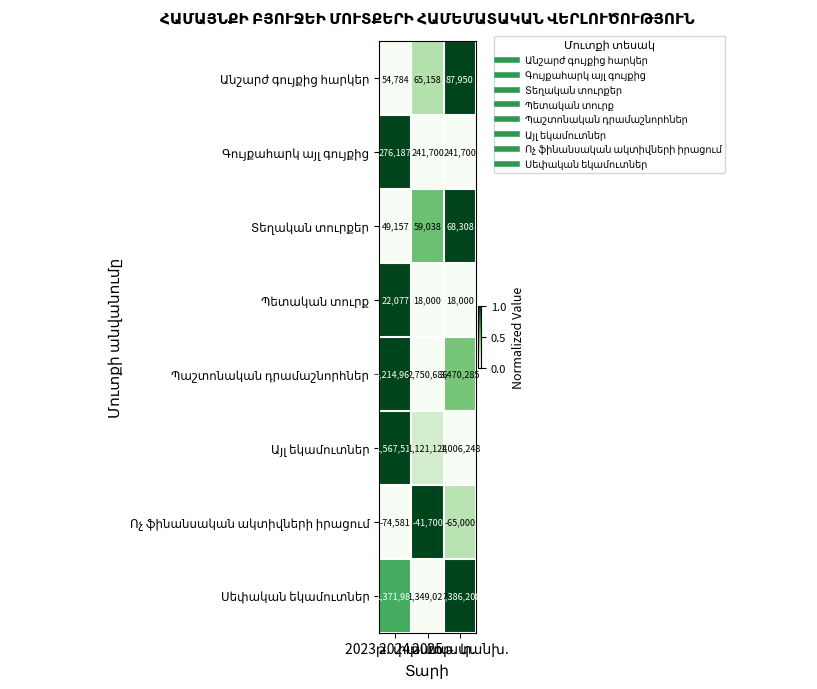

At how many categories does at least one series exceed 21671?

3